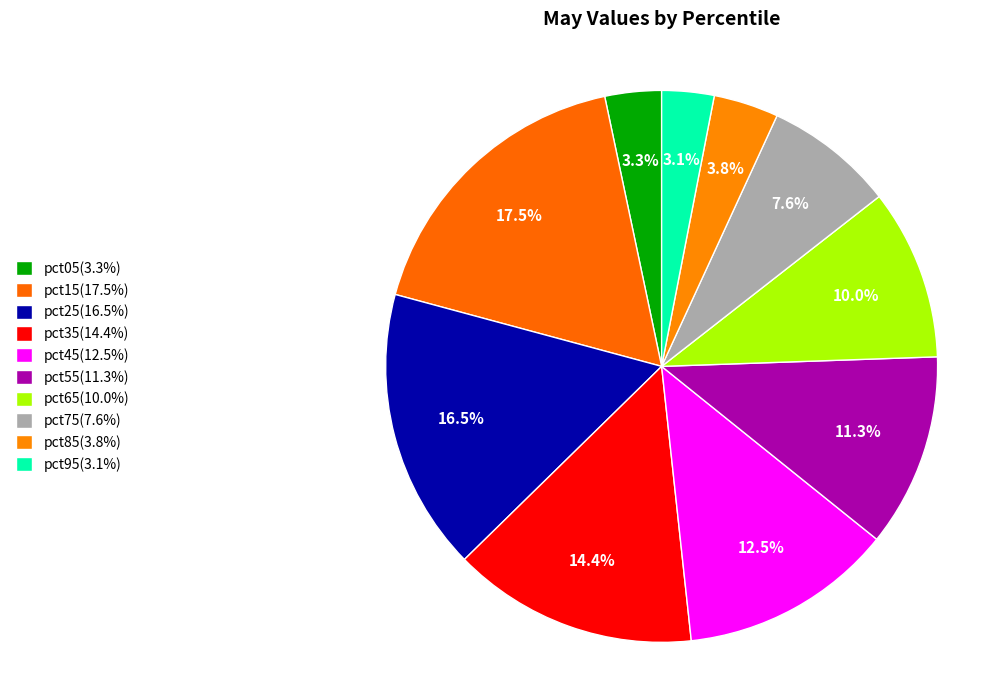

To the nearest percent, what is the combined percentage of pct95 and pct75?

11%